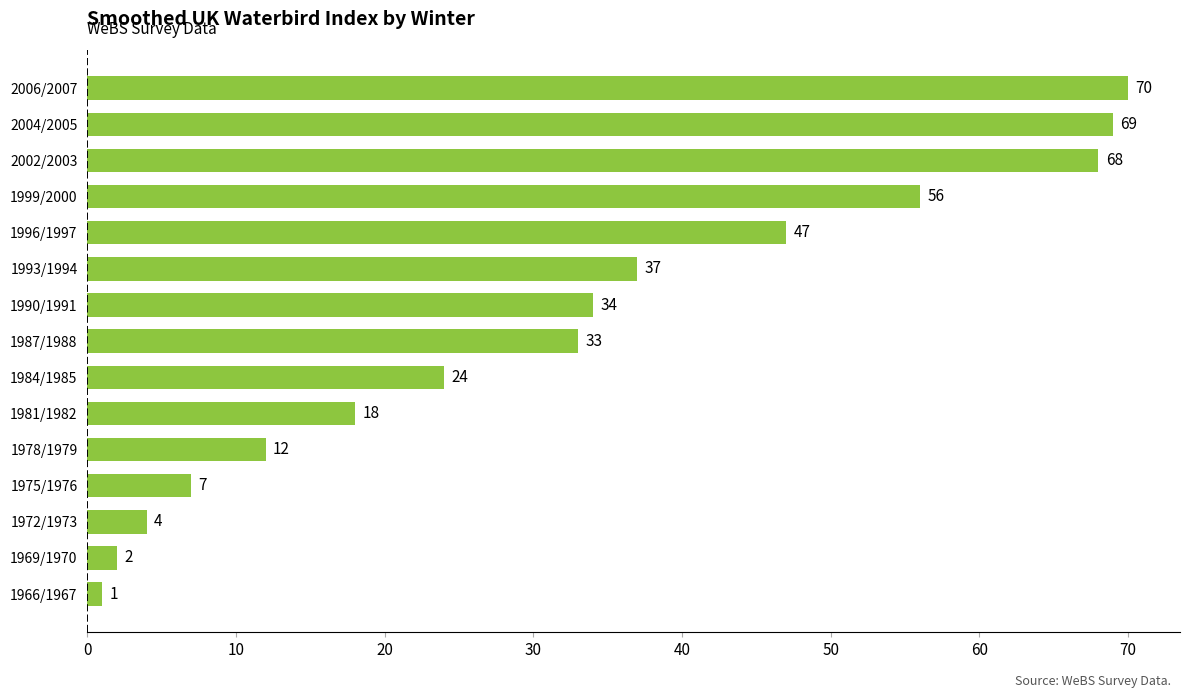

What is the difference between the maximum and second lowest values?

68